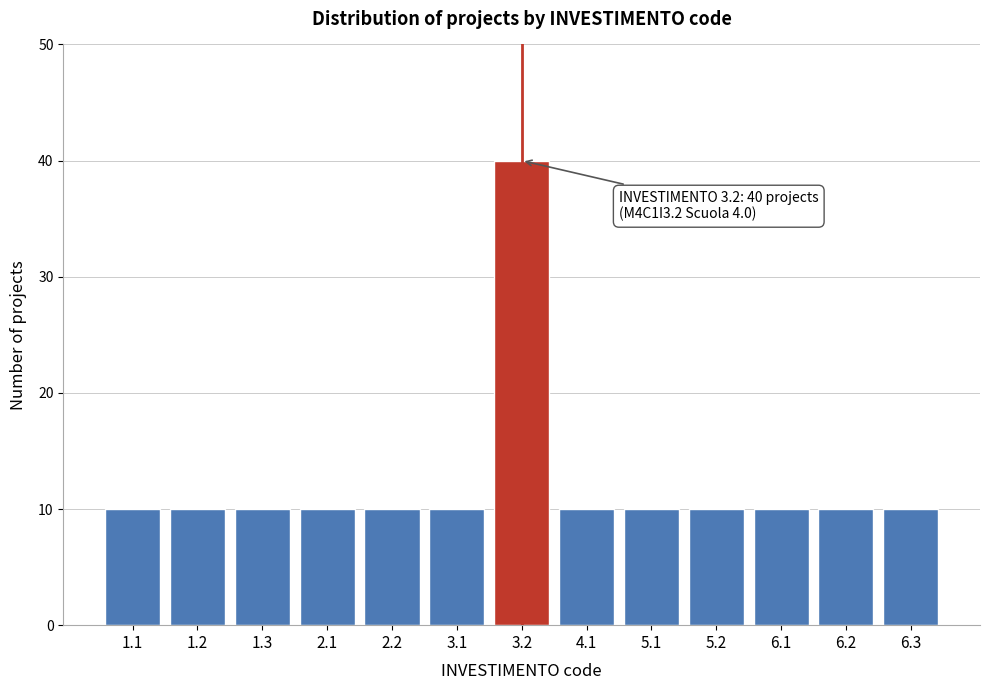

Reading right to left, transcribe all the data shown in this chart.

6.3=10	6.2=10	6.1=10	5.2=10	5.1=10	4.1=10	3.2=40	3.1=10	2.2=10	2.1=10	1.3=10	1.2=10	1.1=10